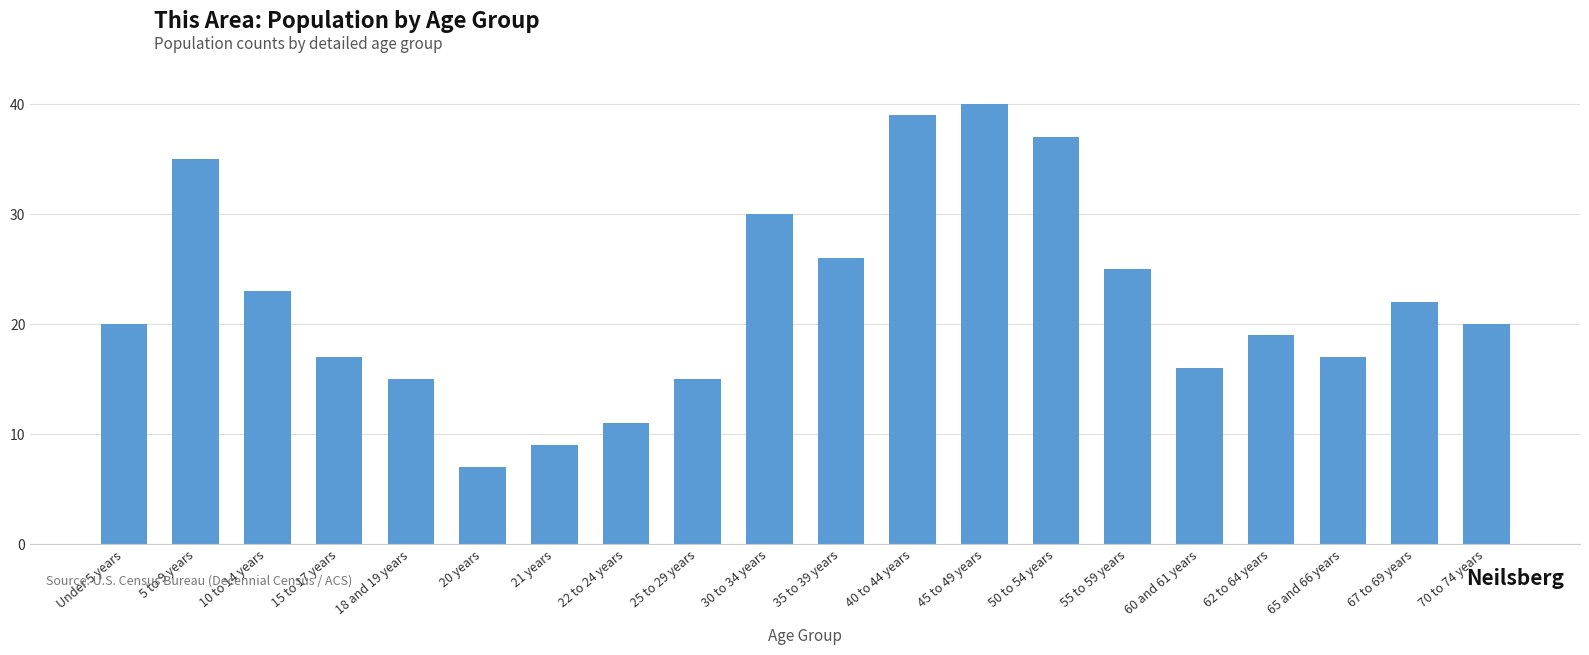

What position from the right is 55 to 59 years?

6